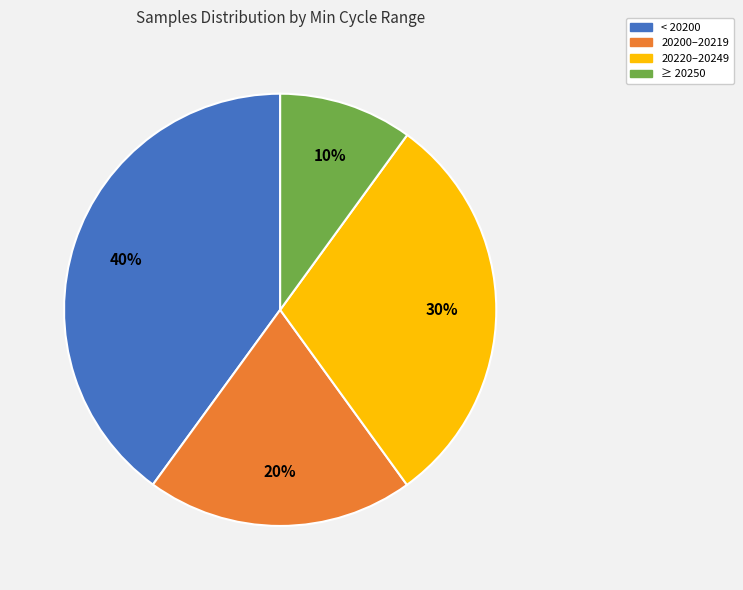

To the nearest percent, what is the average slice percentage?

25%